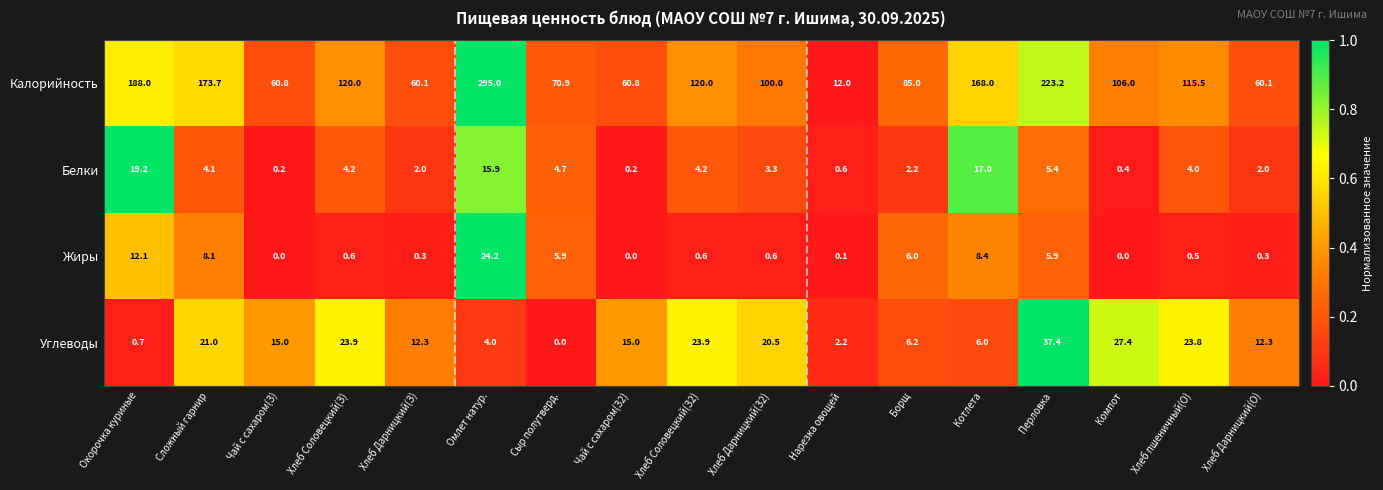

Between Чай с сахаром(З) and Нарезка овощей, which series saw the biggest shift?

Калорийность